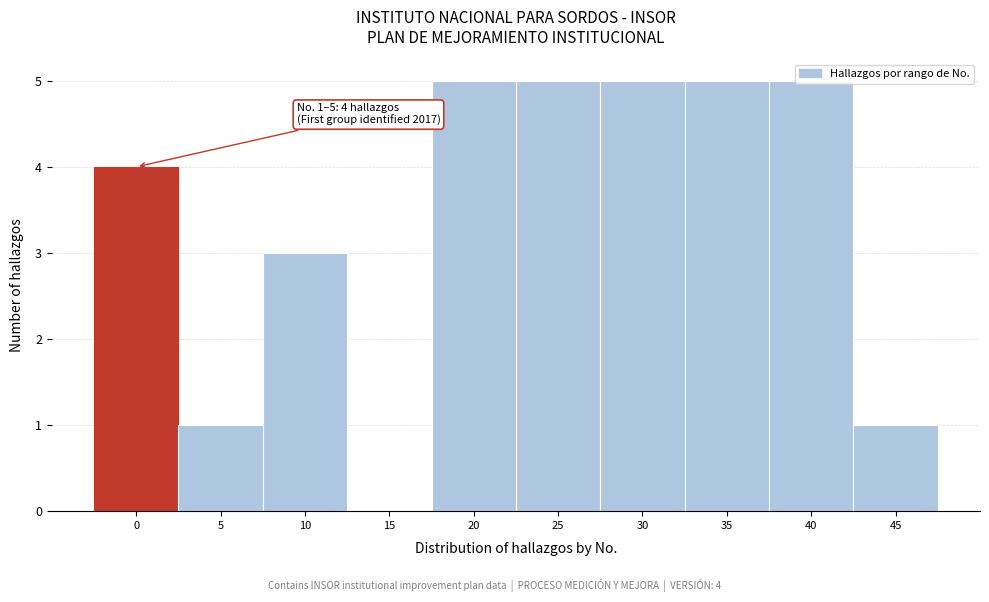

Between 40 and 10, which is larger?

40